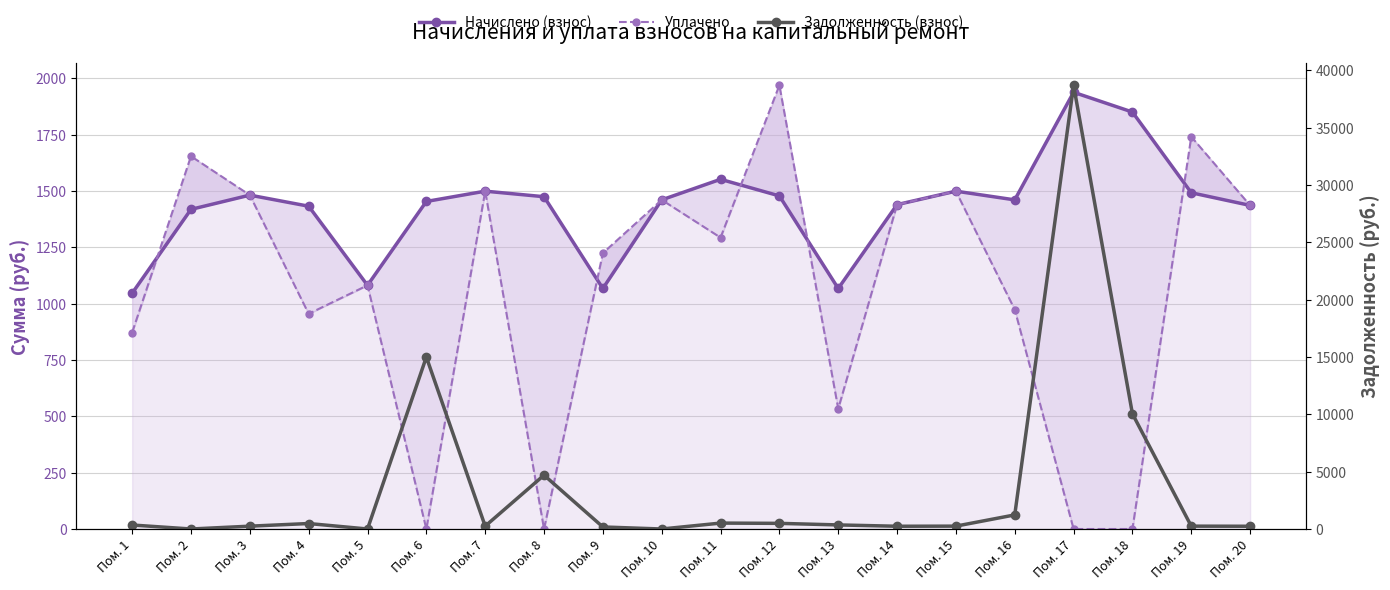

What is the sum of all Уплачено values?

21107.3